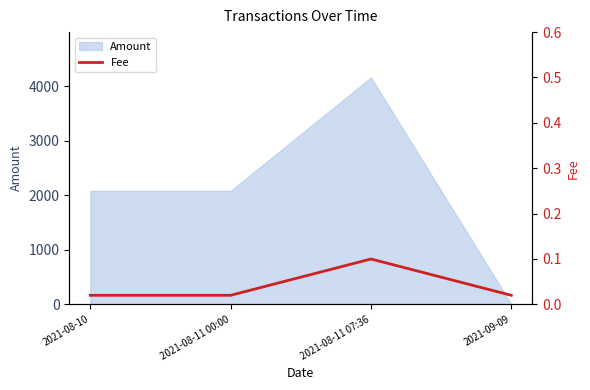

Between 2021-08-11 07:36 and 2021-08-11 00:00, which is larger?

2021-08-11 07:36